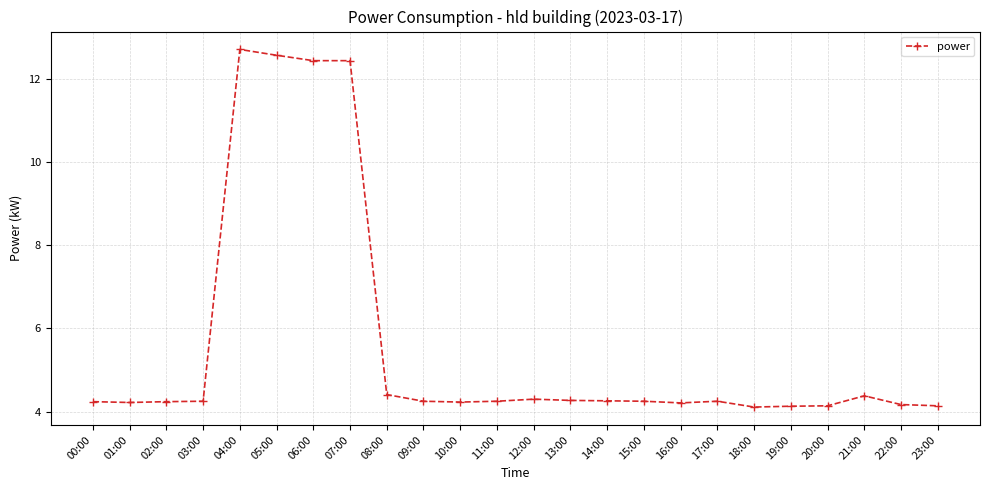

Between 05:00 and 00:00, which is larger?

05:00